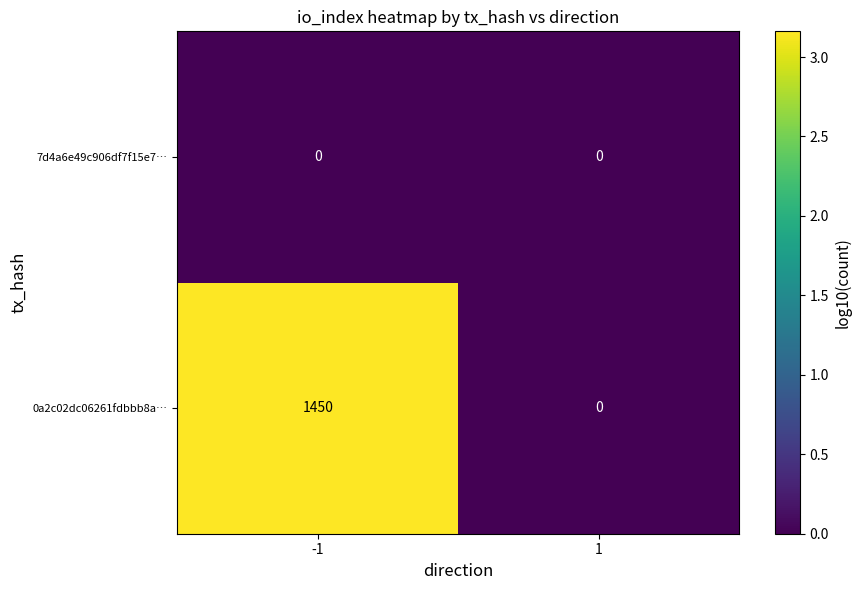

What is the total value across all series at -1?

1450